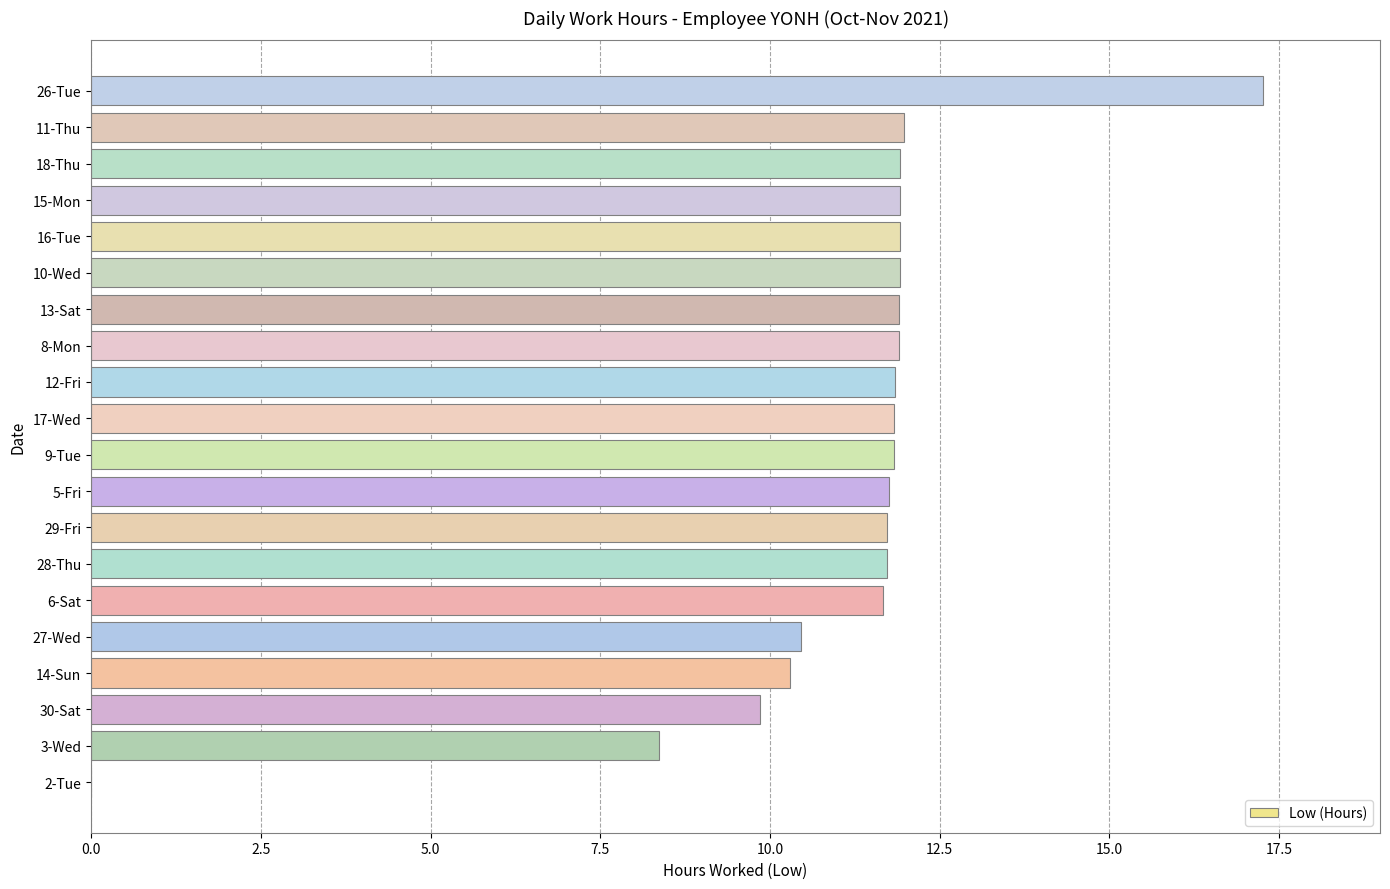

True or false: the data shows 11.7 at 6-Sat.

True